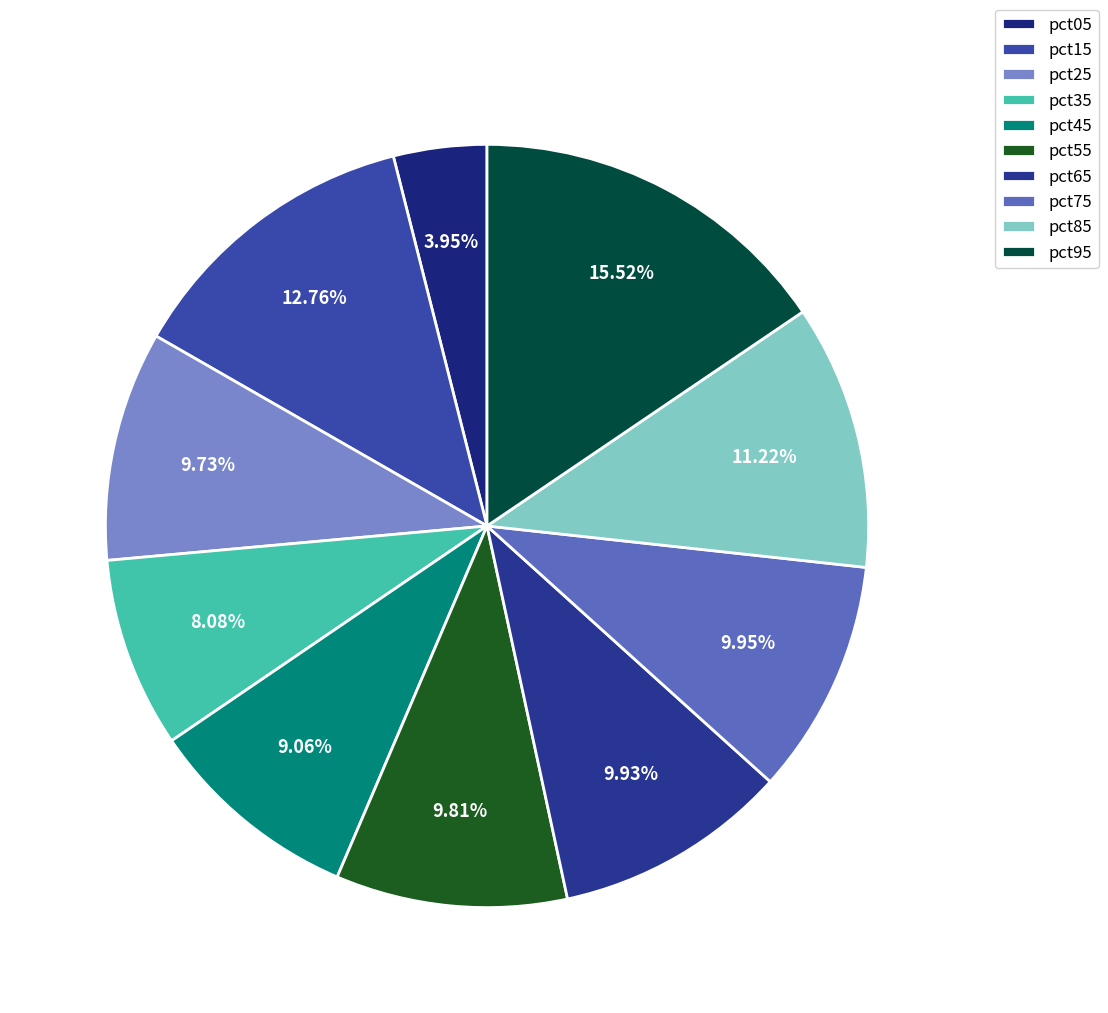

How many segments does this pie chart have?

10